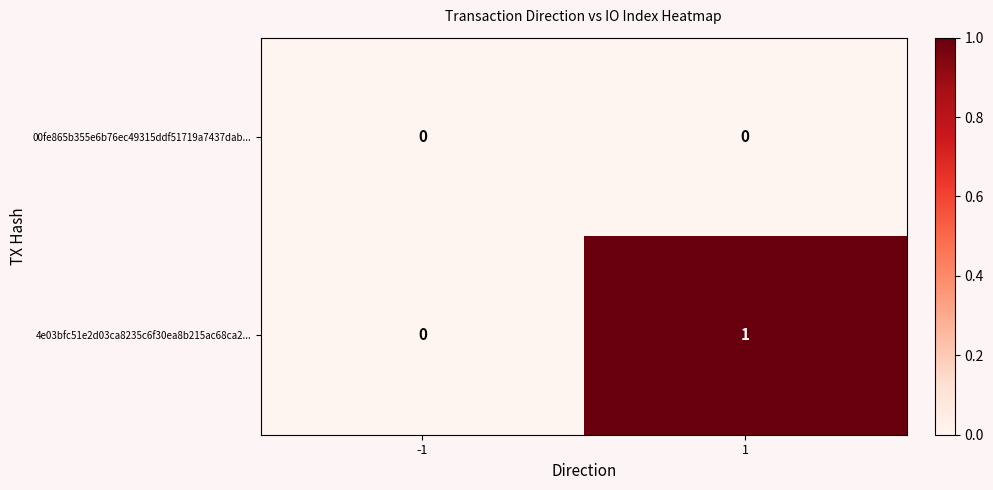

Which series has the largest total across all categories?

4e03bfc51e2d03ca8235c6f30ea8b215ac68ca2...